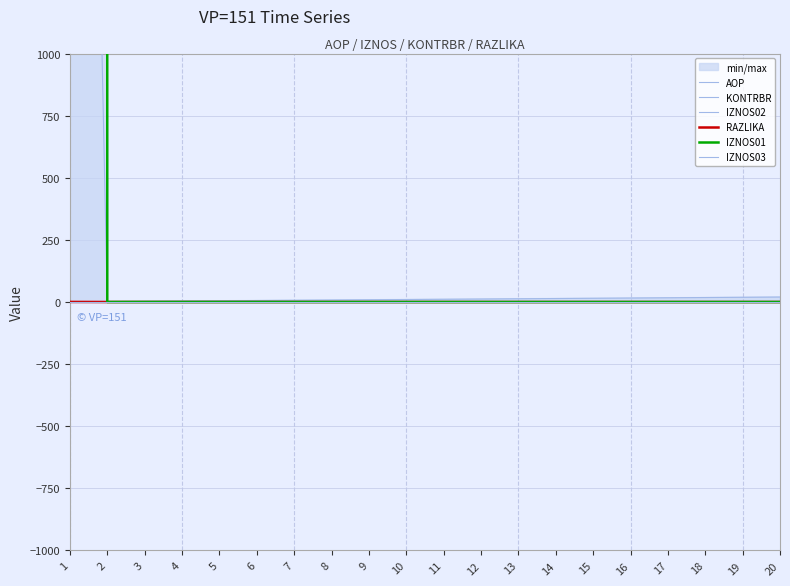

Reading right to left, extract all data points from this chart.

AOP: 20.0	19.0	18.0	17.0	16.0	15.0	14.0	13.0	12.0	11.0	10.0	9.0	8.0	7.0	6.0	5.0	4.0	3.0	2.0	1.0
KONTRBR: 0.0	0.0	0.0	0.0	0.0	0.0	0.0	0.0	0.0	0.0	0.0	0.0	0.0	0.0	0.0	0.0	0.0	0.0	0.0	7108.6
IZNOS02: 0.0	0.0	0.0	0.0	0.0	0.0	0.0	0.0	0.0	0.0	0.0	0.0	0.0	0.0	0.0	0.0	0.0	0.0	0.0	2968949.2
RAZLIKA: 0.0	0.0	0.0	0.0	0.0	0.0	0.0	0.0	0.0	0.0	0.0	0.0	0.0	0.0	0.0	0.0	0.0	0.0	0.0	0.3
IZNOS01: 0.0	0.0	0.0	0.0	0.0	0.0	0.0	0.0	0.0	0.0	0.0	0.0	0.0	0.0	0.0	0.0	0.0	0.0	0.0	1170707.2
IZNOS03: 0.0	0.0	0.0	0.0	0.0	0.0	0.0	0.0	0.0	0.0	0.0	0.0	0.0	0.0	0.0	0.0	0.0	0.0	0.0	0.0